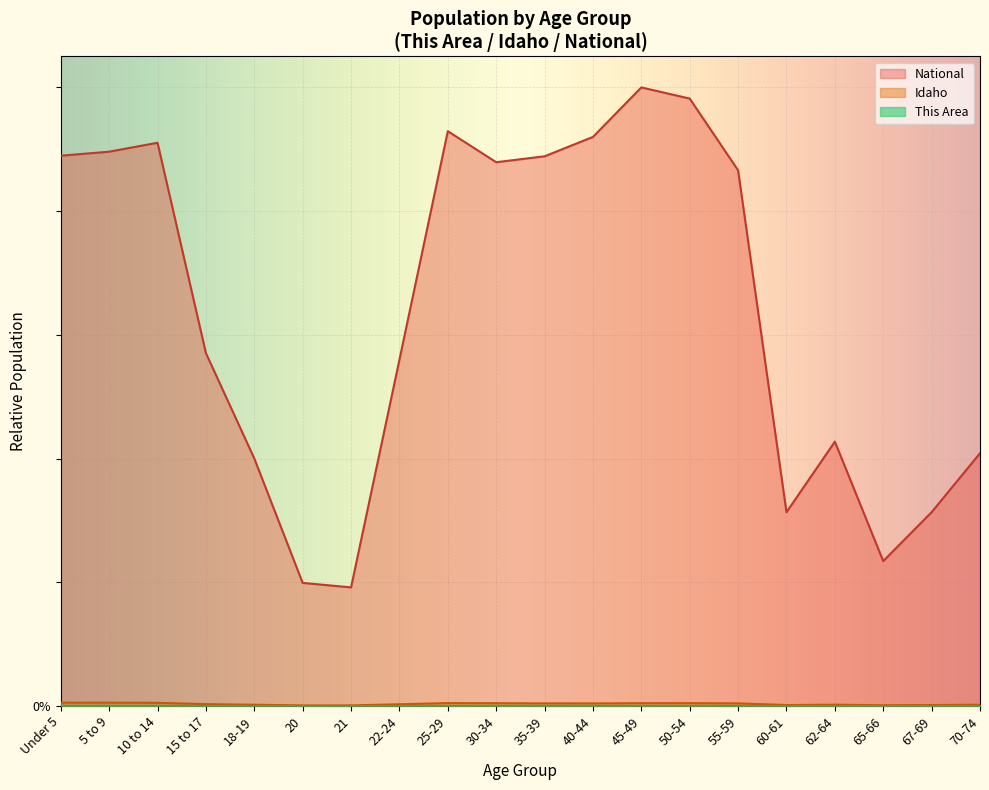

Is it true that National equals 1.3 at 40-44?

False